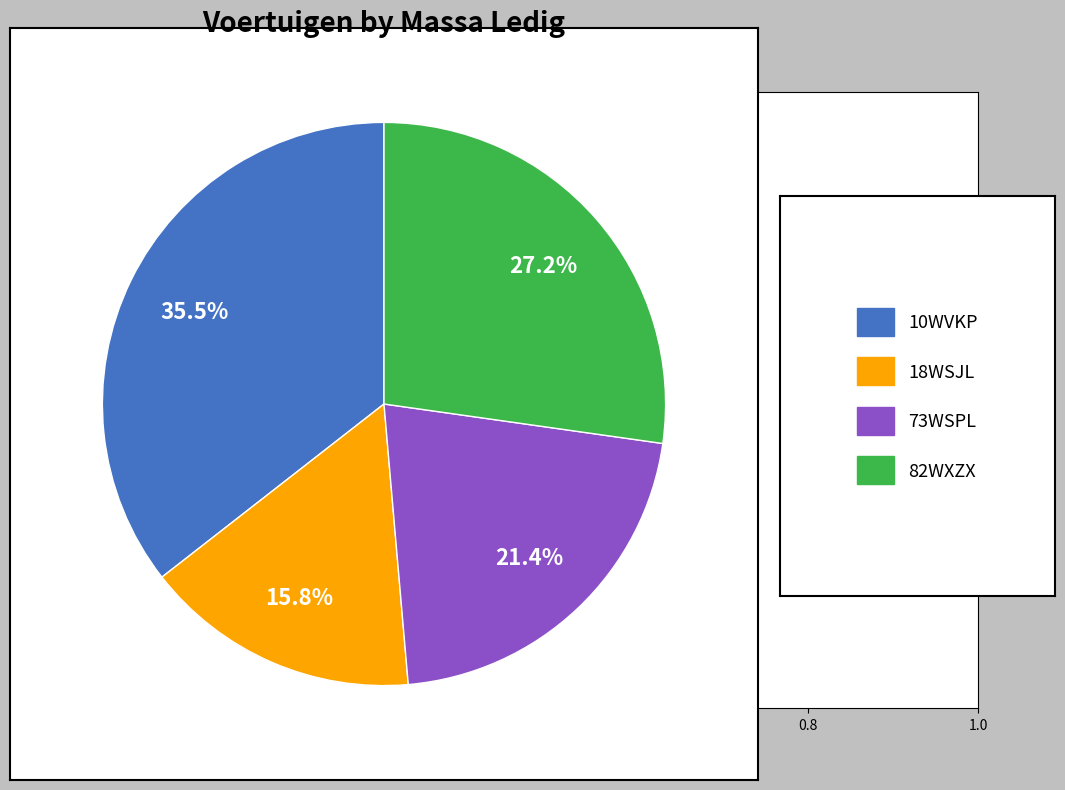

Is there a majority slice in this chart?

No